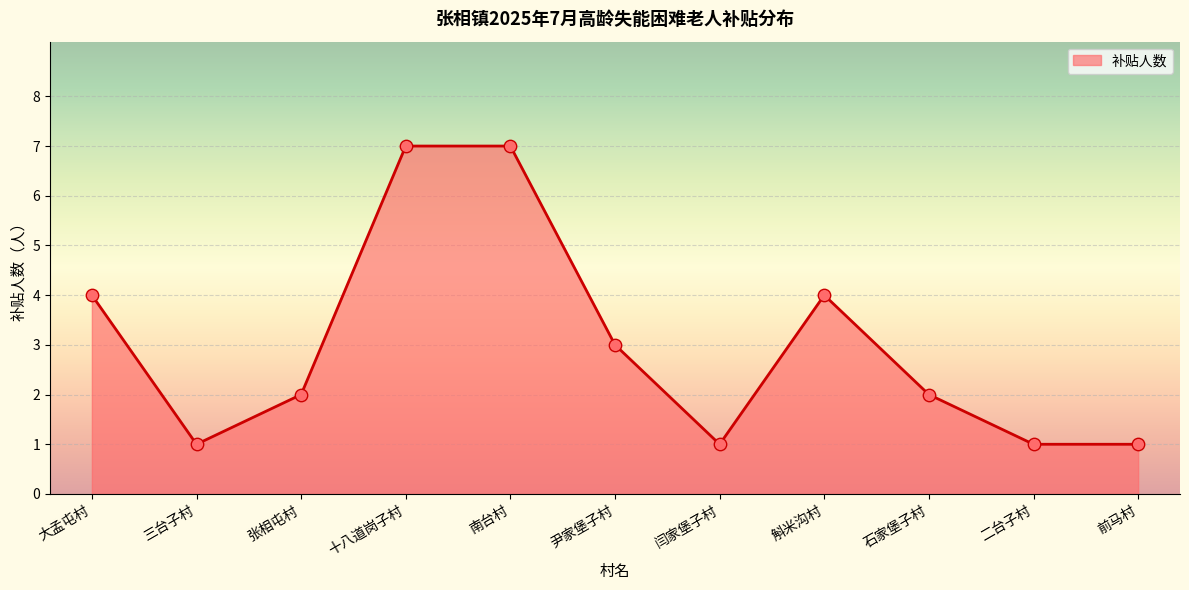

Between 三台子村 and 尹家堡子村, which is larger?

尹家堡子村